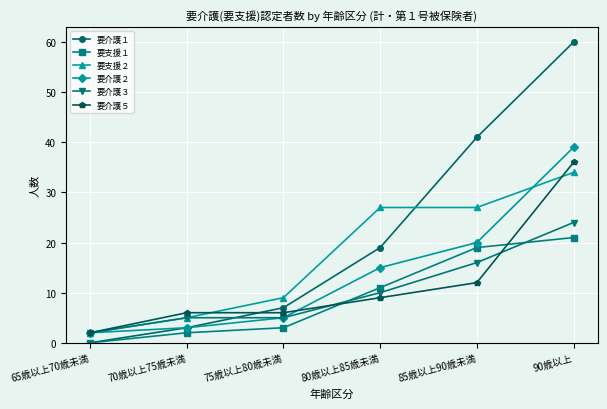

What is the difference between the maximum and minimum values in the 要支援１ series?

21